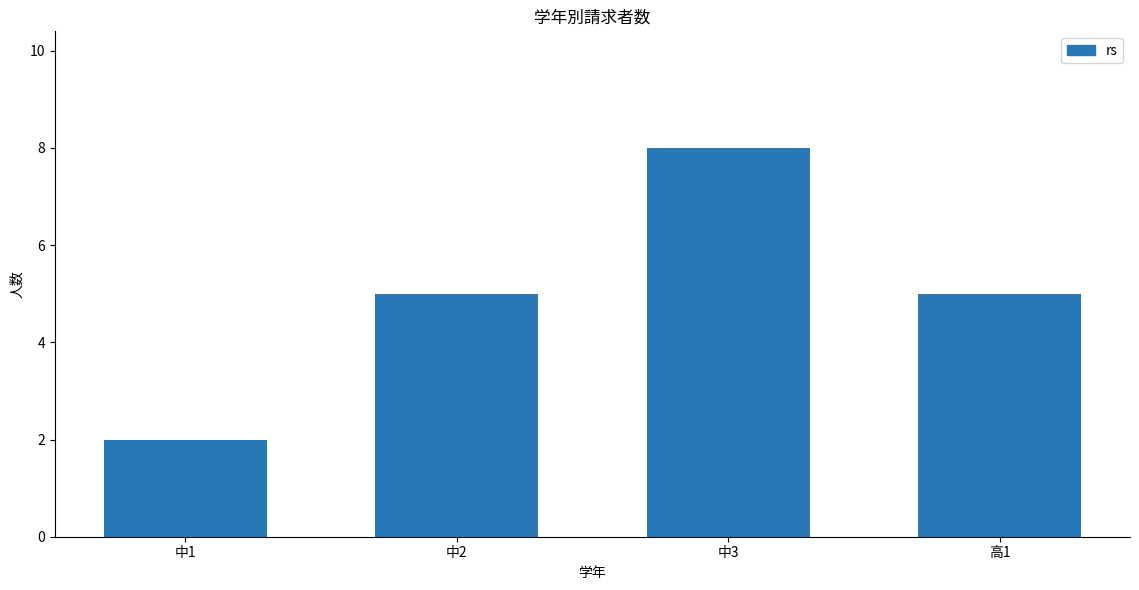

Reading left to right, transcribe all the data shown in this chart.

2	5	8	5